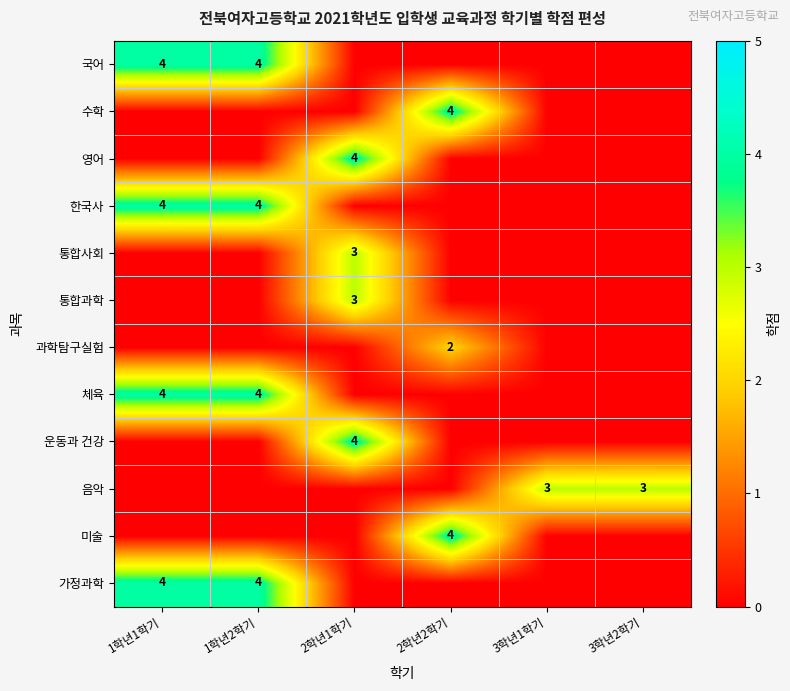

What is the total value across all series at 2학년2학기?

10